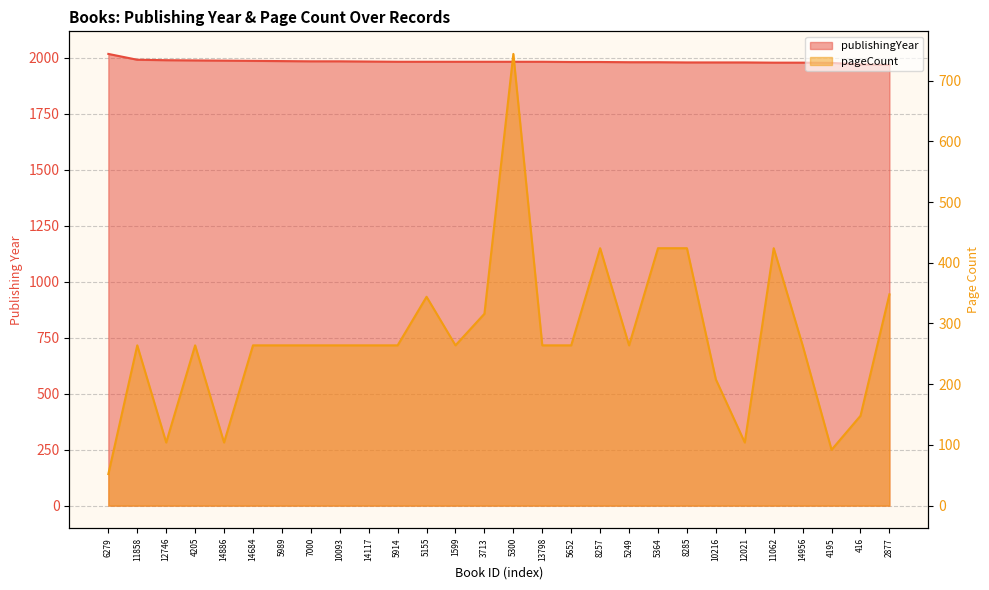

Which has a higher value, 11062 or 10093?

10093